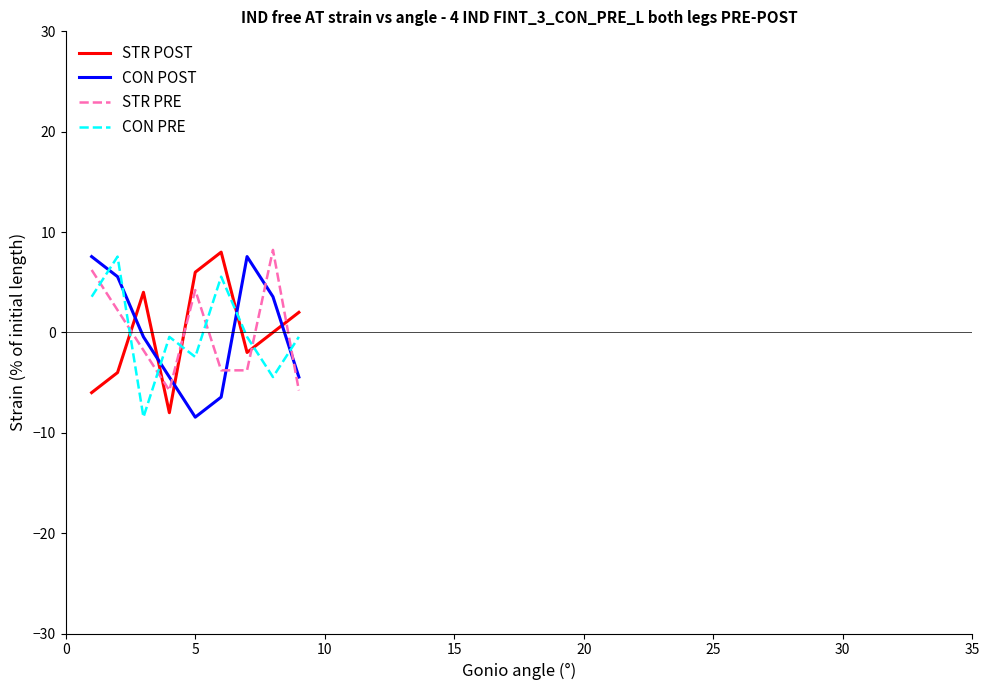

Which series ends up on top after the final intersection of STR PRE and CON POST?

CON POST